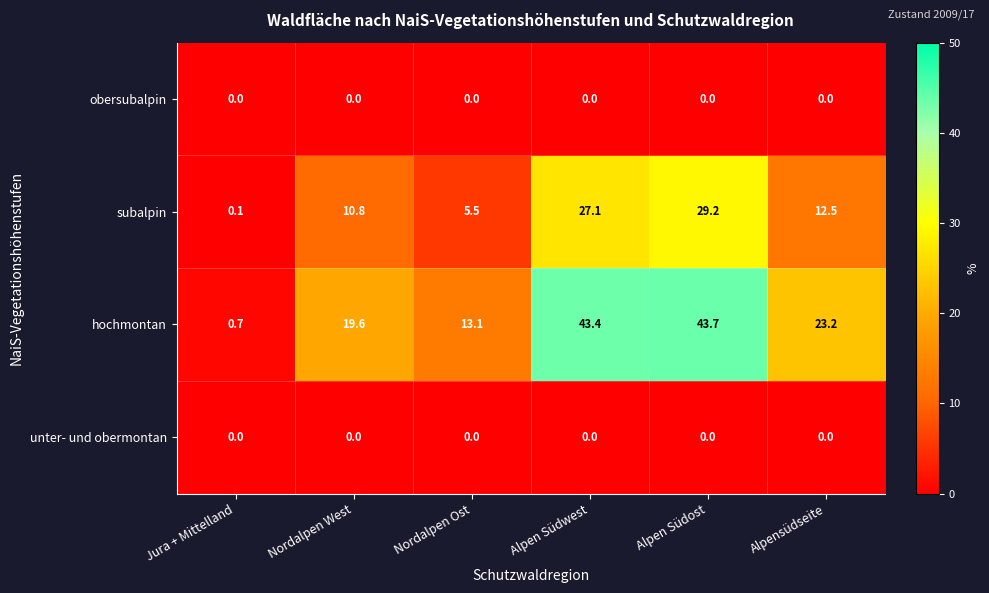

What is the sum of all subalpin values?

85.2